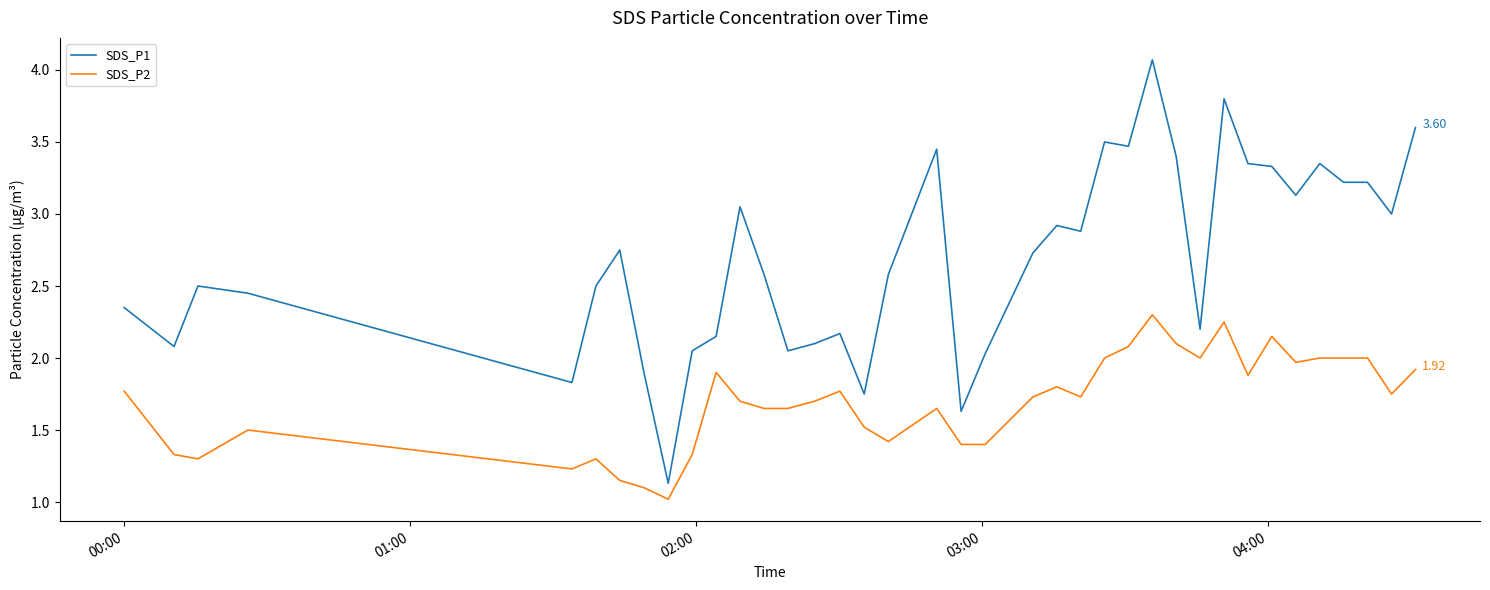

True or false: SDS_P1 and SDS_P2 cross at least once.

False